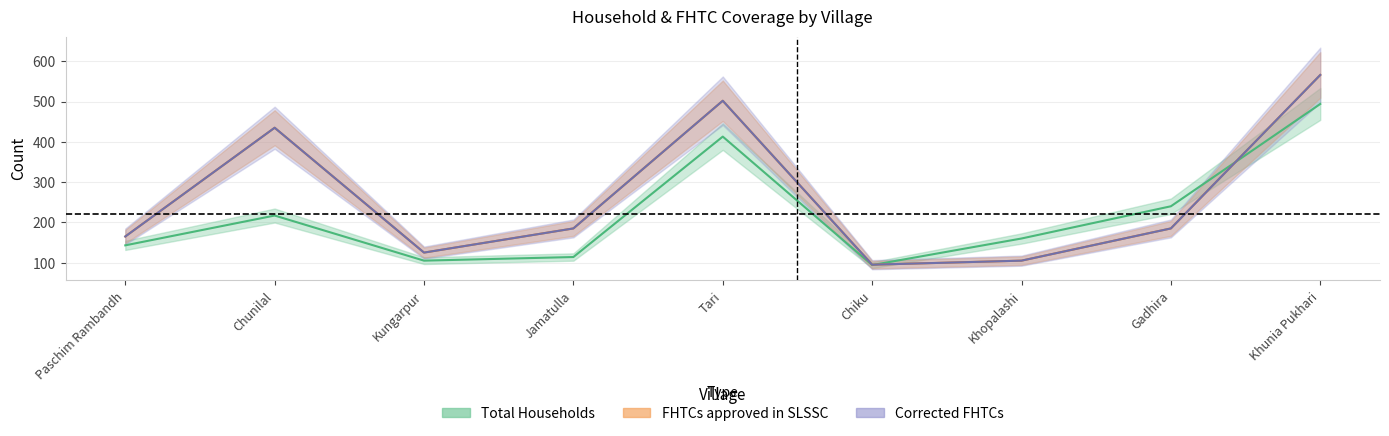

True or false: FHTCs approved in SLSSC has a value of 185 at Jamatulla.

True